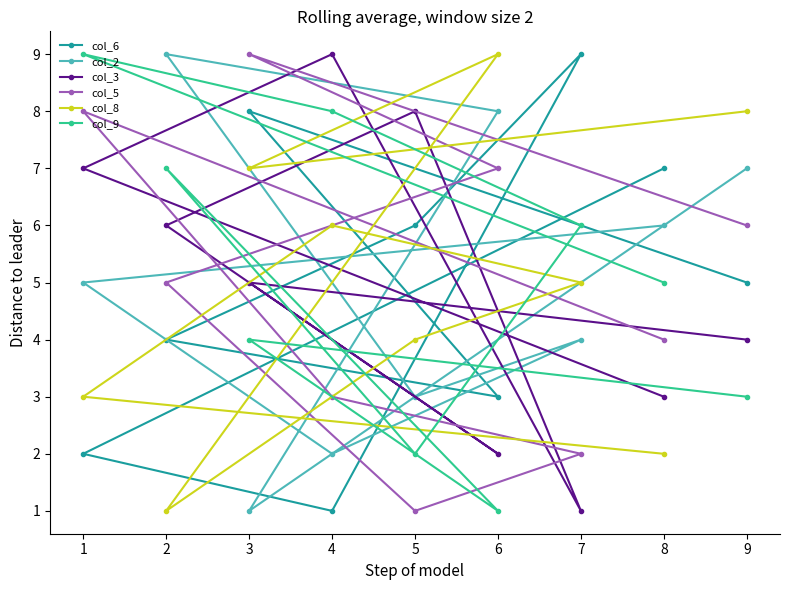

What are all the series names shown in the legend?

col_6, col_2, col_3, col_5, col_8, col_9